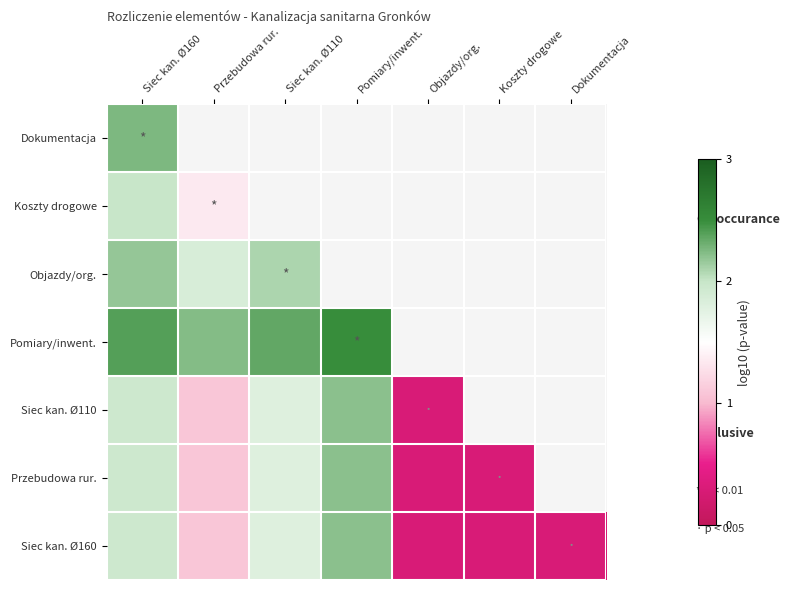

Is the value of Koszty drogowe at Siec kan. Ø110 greater than the value of Siec kan. Ø110 at Przebudowa rur.?

No